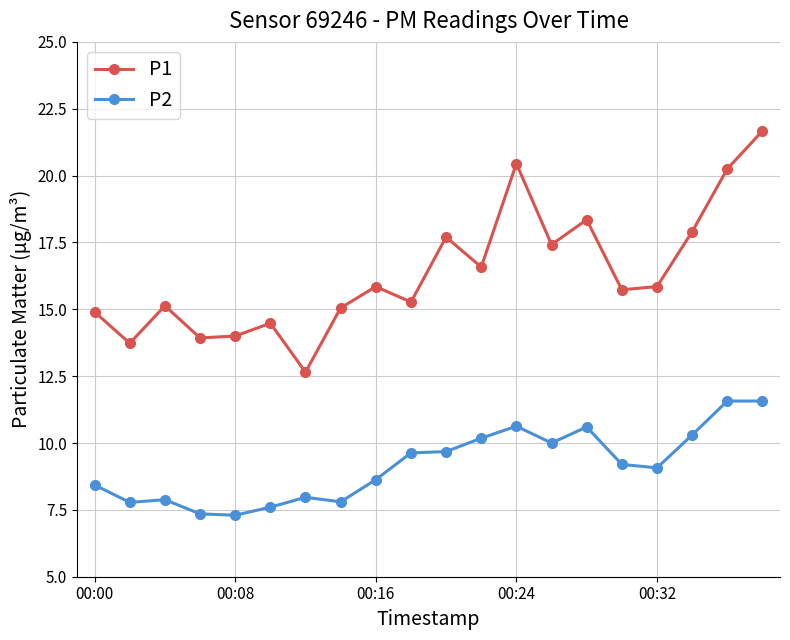

True or false: P2 and P1 cross at least once.

False